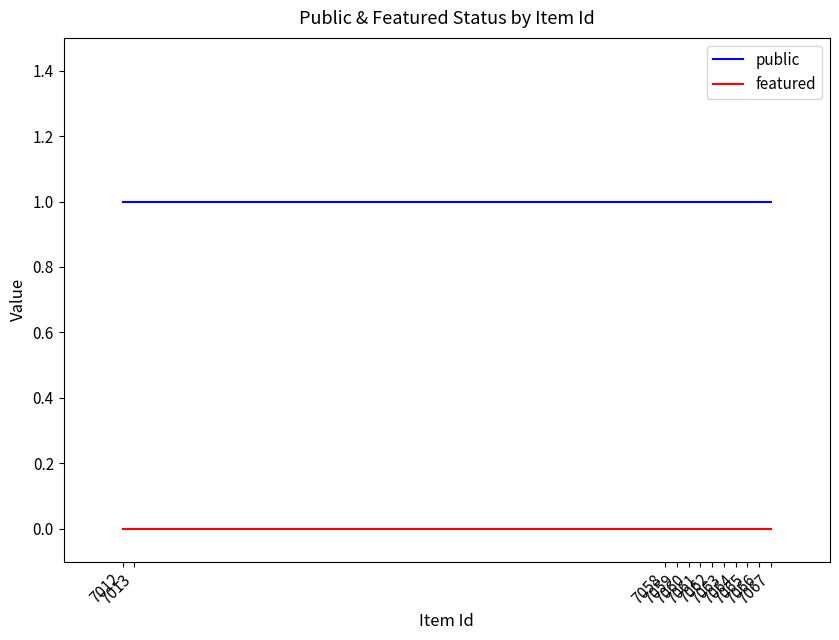

Is it true that public equals 0 at 7064?

False